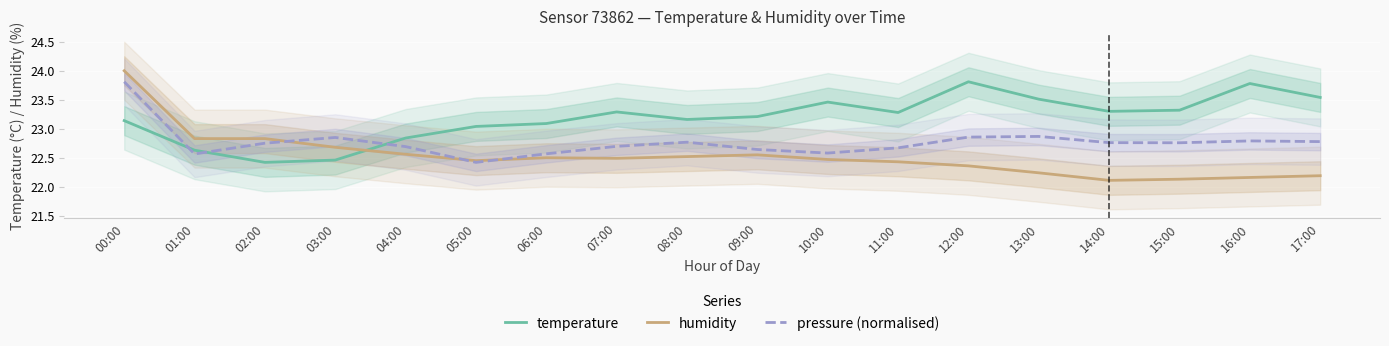

What is the total value across all series at 06:00?

68.2